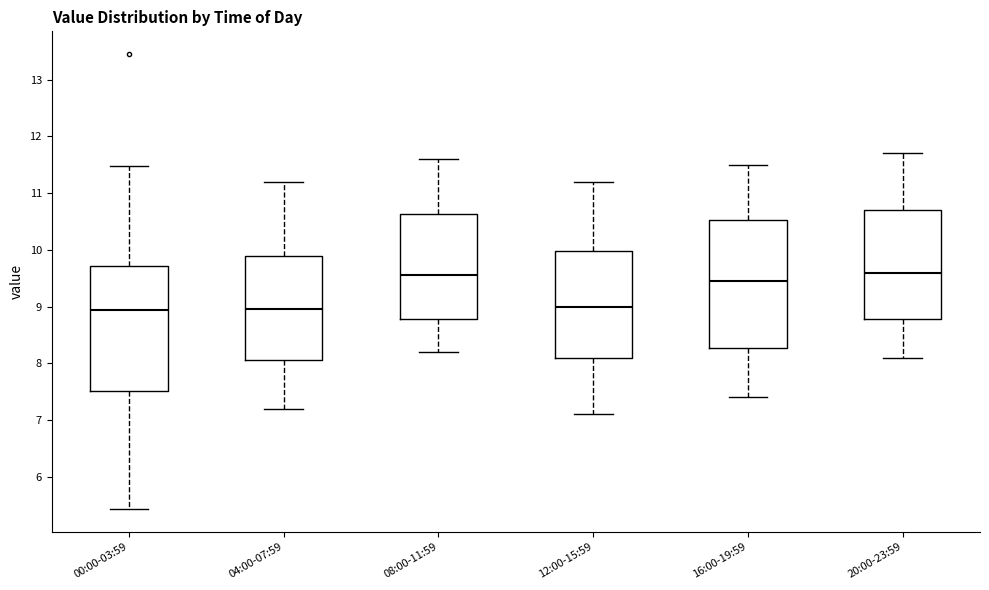

Where does the median line of the box for 20:00-23:59 sit on the y-axis? The values are not printed on the chart, so give them approximately, as read against the axis.

9.6